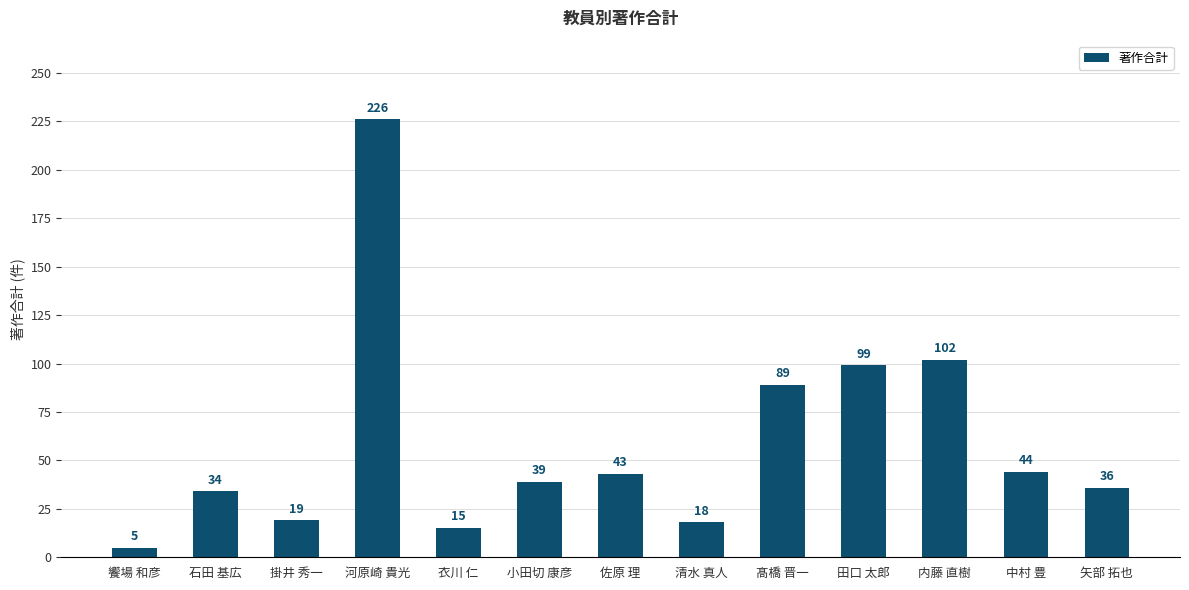

What is the difference between the maximum and minimum values?

221